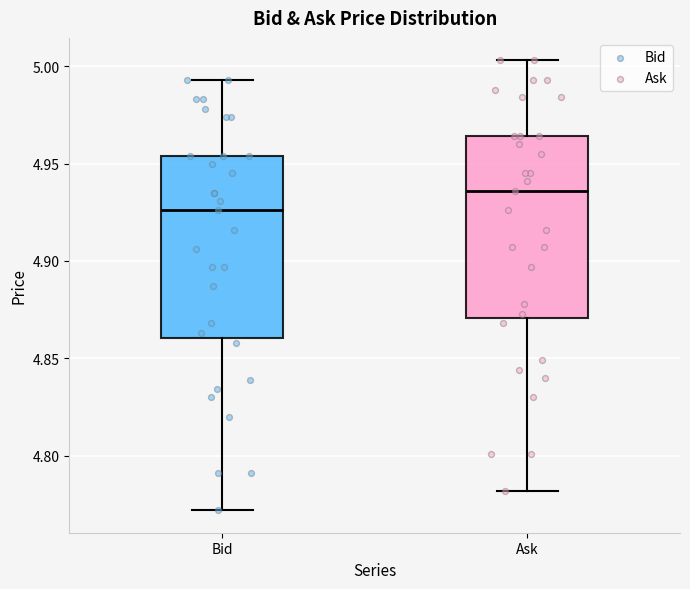

Reading left to right, read every box against the y-axis: the position of its median line, the range the box covers, and the ends of its whiskers. The values are not printed on the chart, so give them approximately, as read against the axis.

Bid: median 4.925, box 4.860 to 4.955, whiskers 4.770 to 4.995
Ask: median 4.935, box 4.870 to 4.965, whiskers 4.780 to 5.005